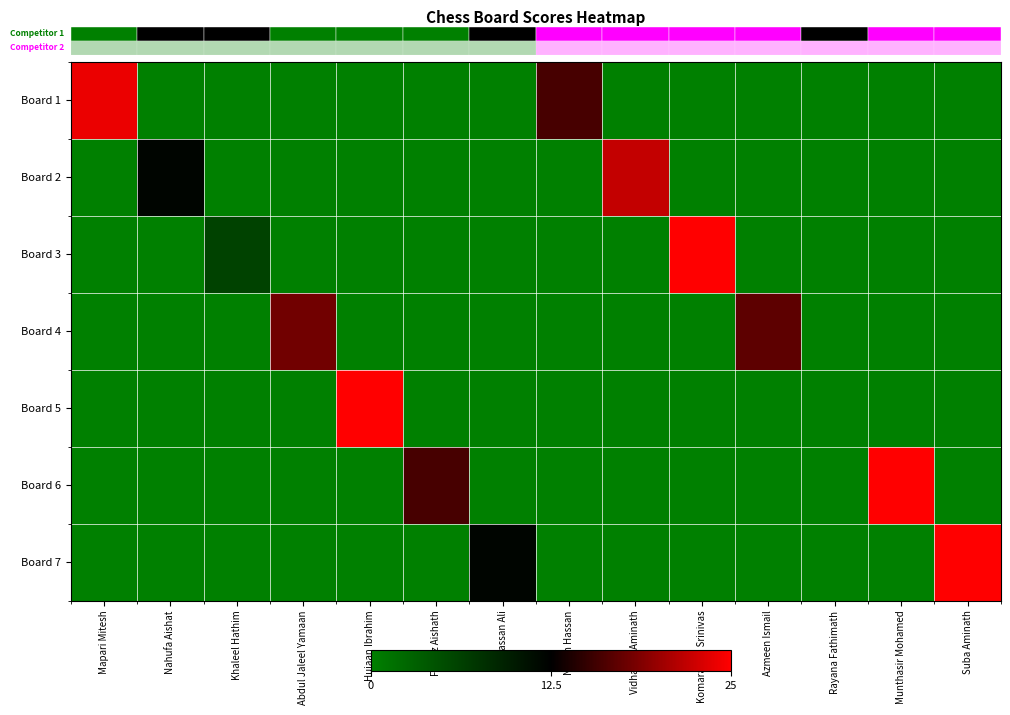

What is the spread (max minus min) of values at Munthasir Mohamed?

25